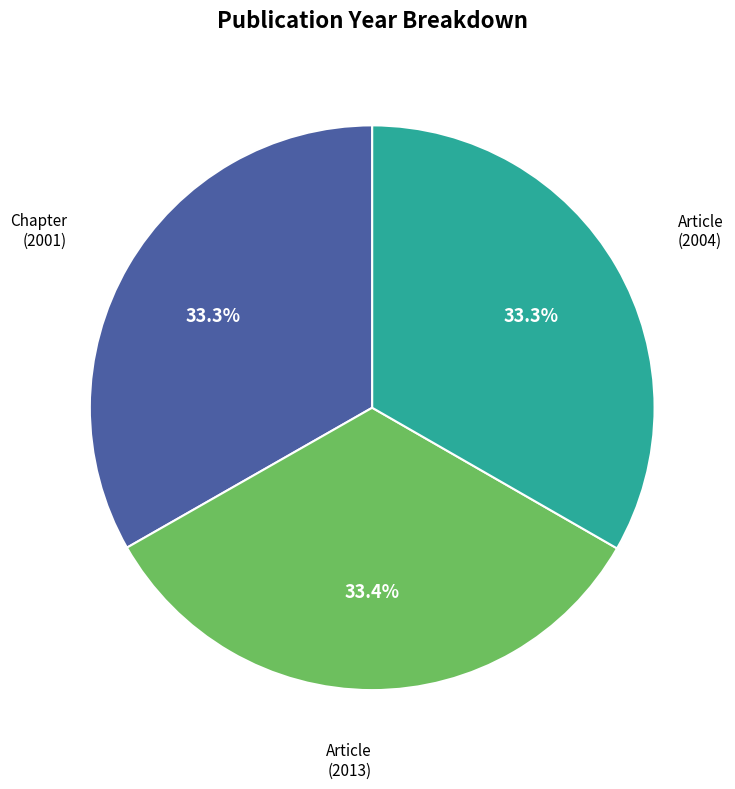

Is there a majority slice in this chart?

No